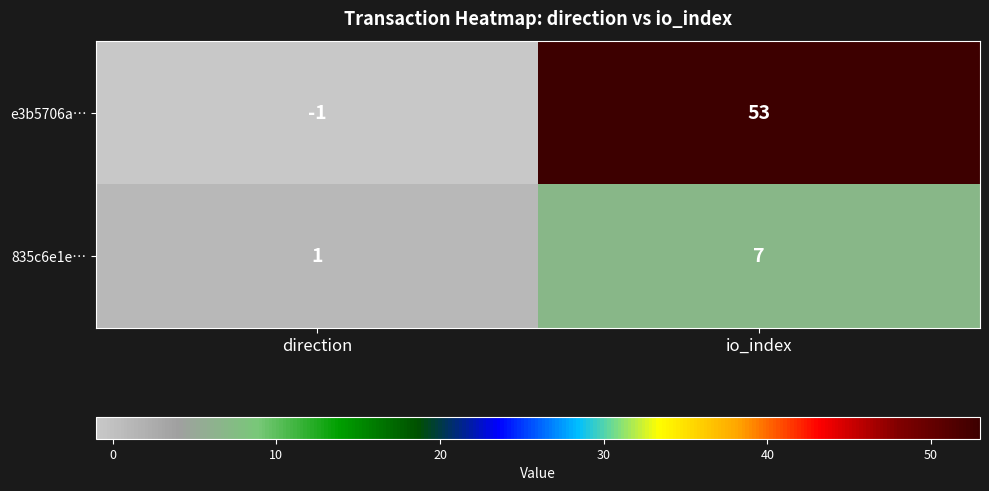

Which category has the highest value across all series?

io_index